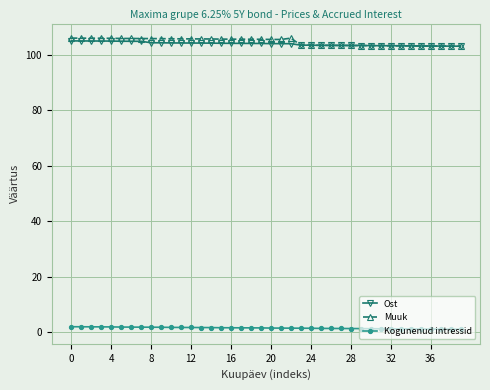

True or false: Muuk and Kogunenud intressid intersect in this chart.

False